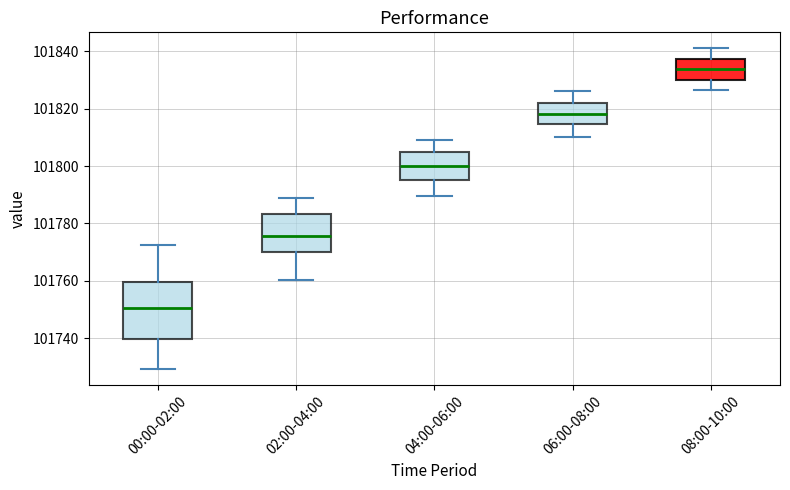

Which box is the tallest, from its lower edge to its upper edge?

00:00-02:00